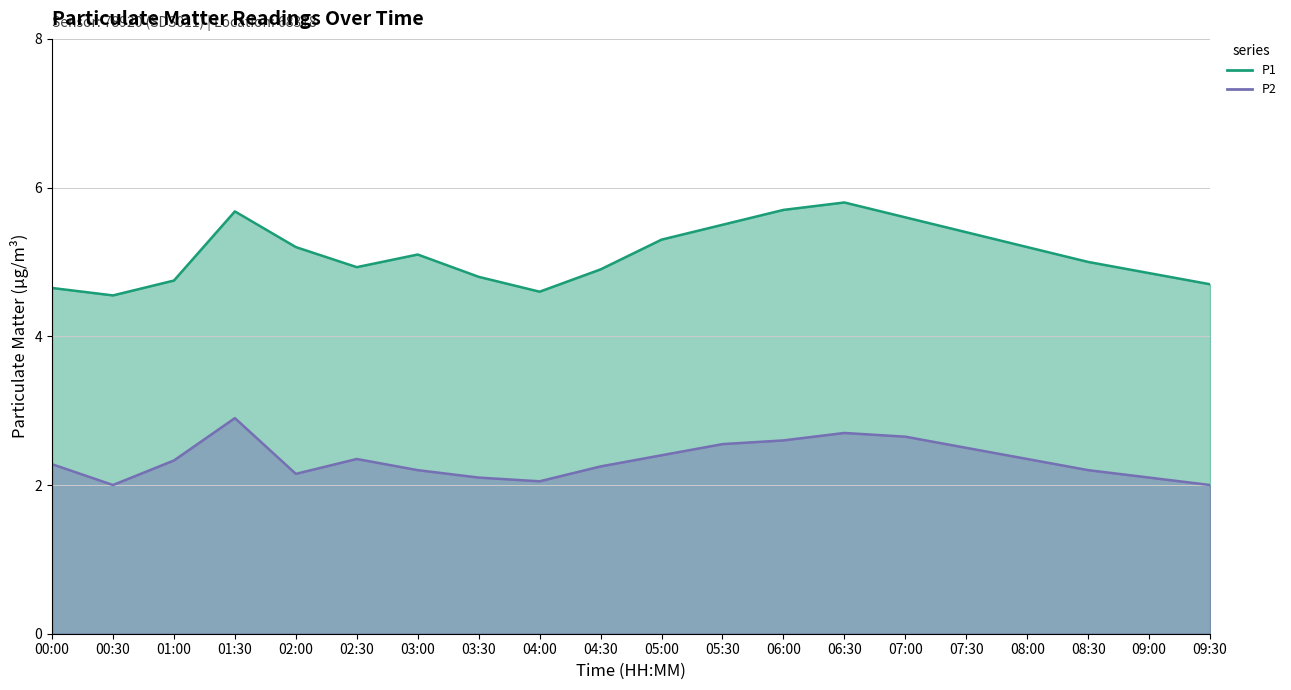

What is the difference between the P2 values at 02:00 and 05:00?

0.2